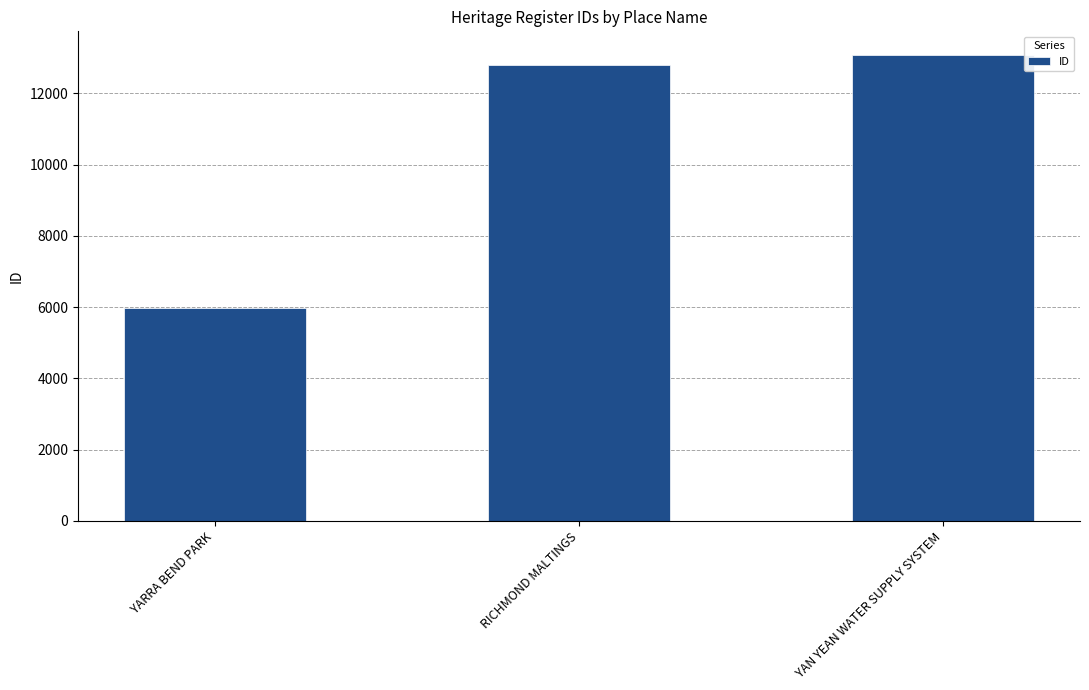

Reading right to left, what are all the values shown in this chart?

13088	12809	5968